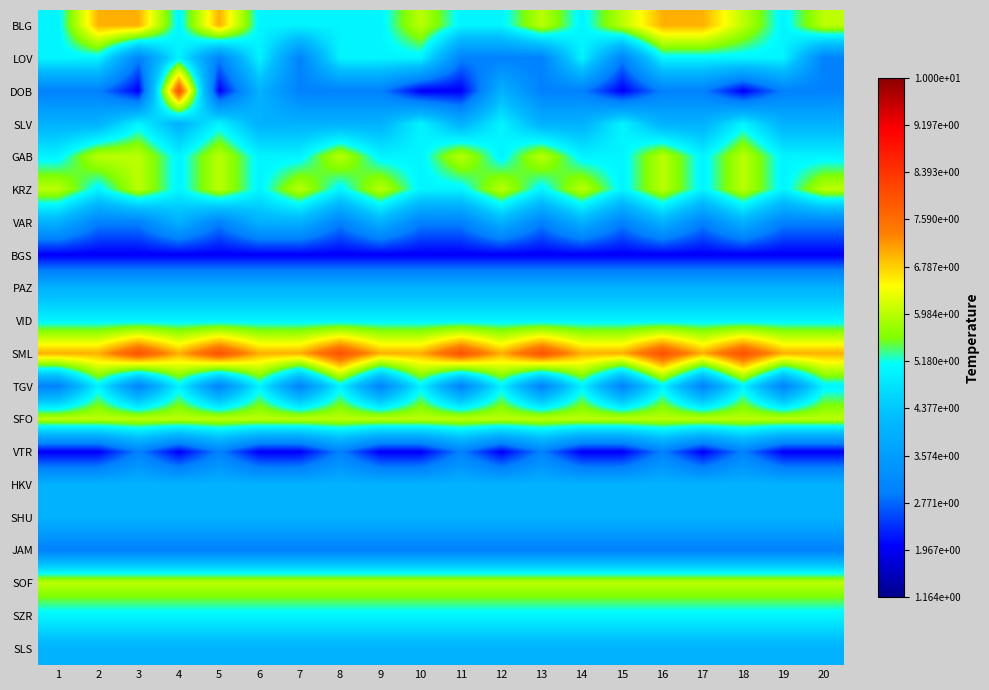

At which category is the sum across all series the highest?

16